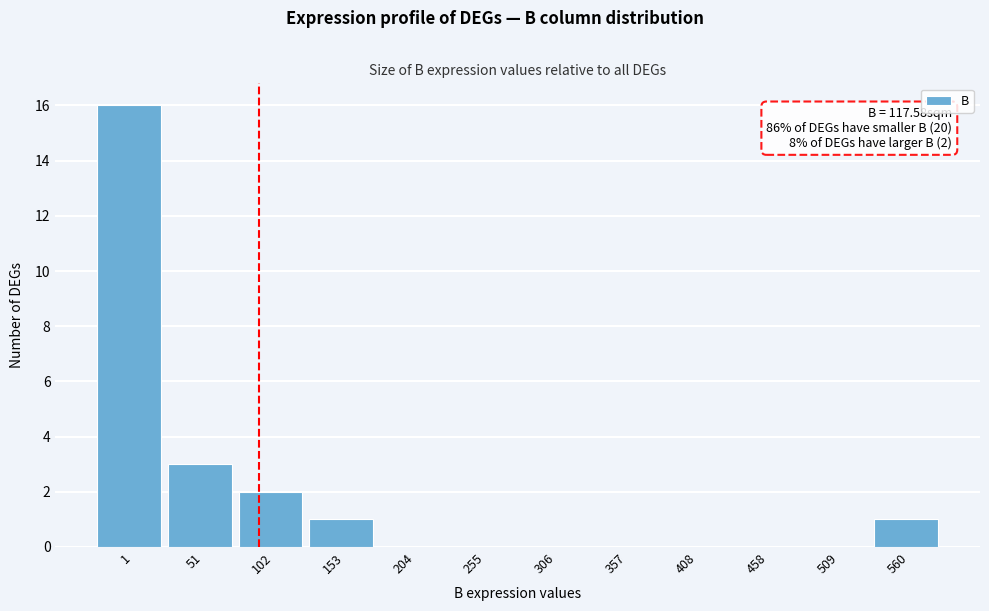

Reading right to left, what are all the values shown in this chart?

560=1	509=0	458=0	408=0	357=0	306=0	255=0	204=0	153=1	102=2	51=3	1=16